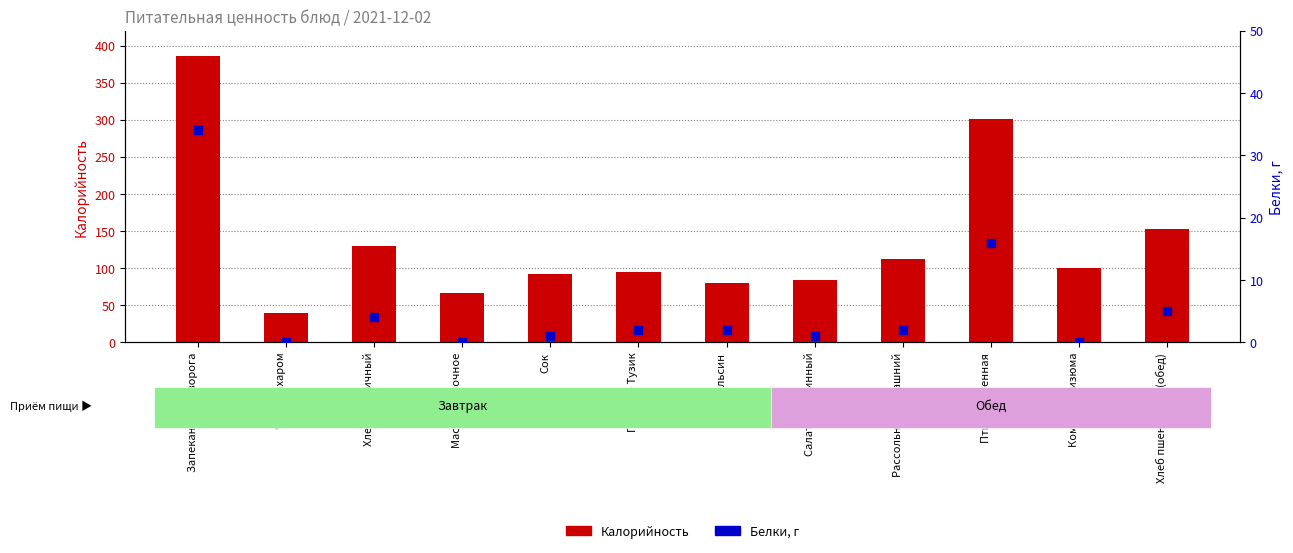

Which series contains the highest Y value?

Калорийность